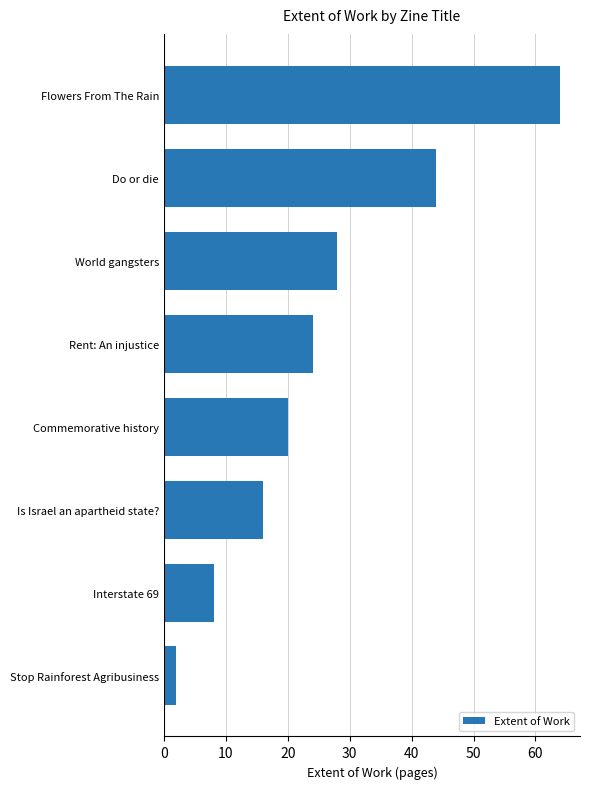

What is the average value?

26